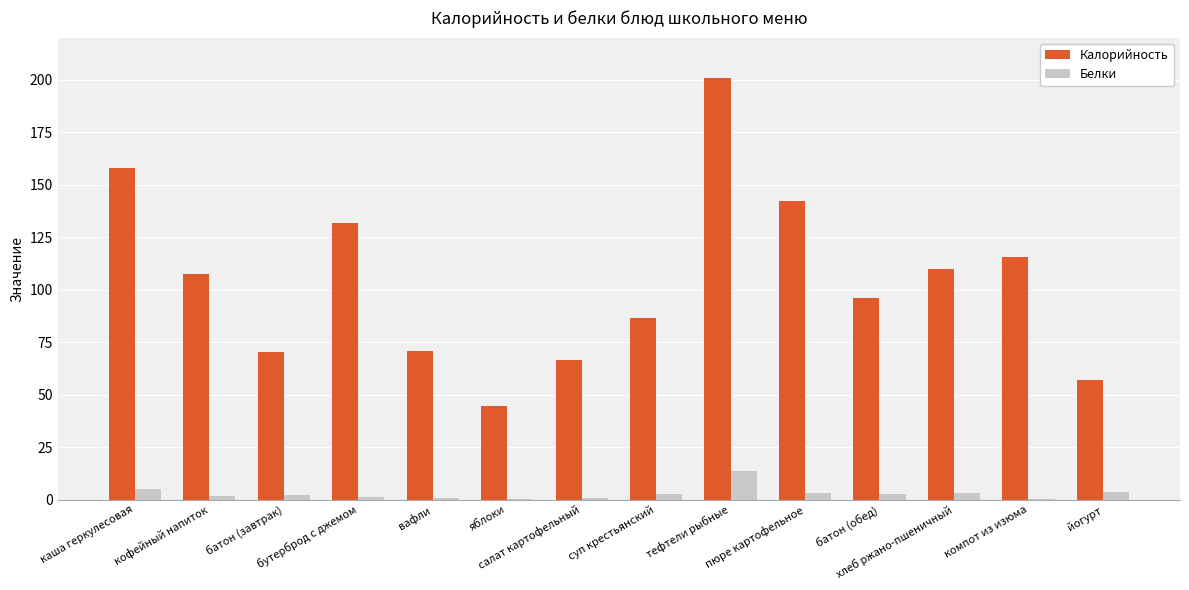

Where does the Белки series first go above 2?

каша геркулесовая